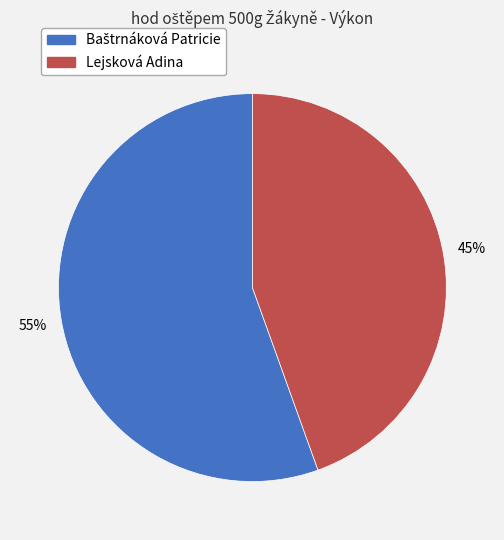

The Lejsková Adina slice represents 52% of the pie. True or false?

False